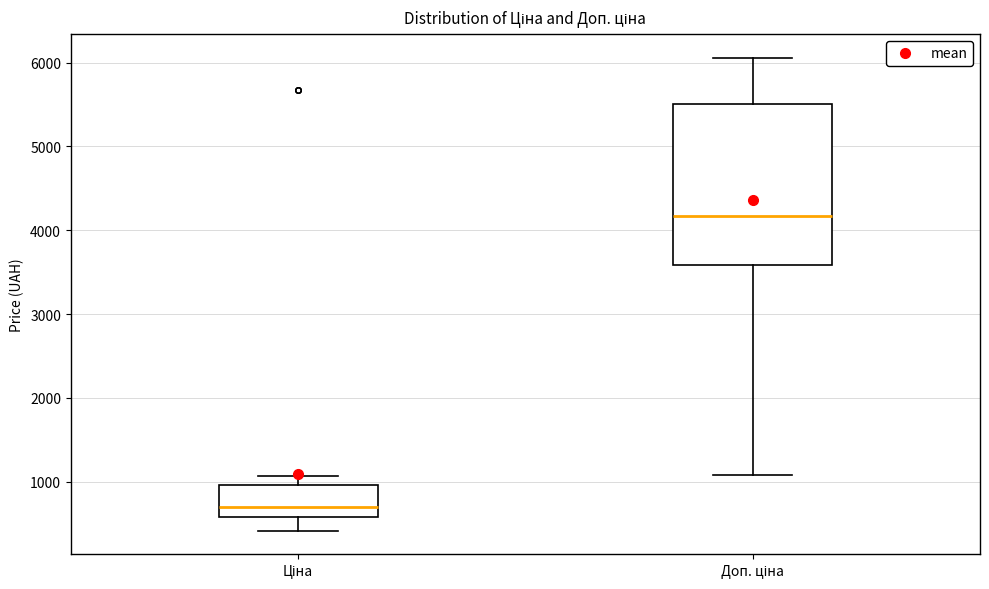

Where does the median line of the box for Ціна sit on the y-axis? The values are not printed on the chart, so give them approximately, as read against the axis.

700